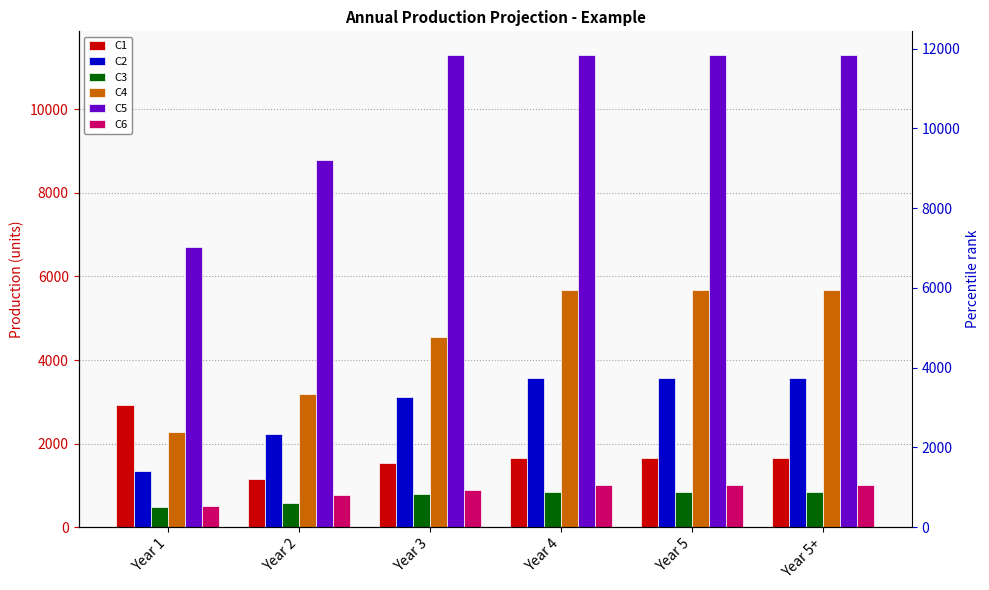

Reading left to right, extract all data points from this chart.

C1: Year 1=2912.0	Year 2=1146.6	Year 3=1528.8	Year 4=1656.2	Year 5=1656.2	Year 5+=1656.2
C2: Year 1=1337.7	Year 2=2229.5	Year 3=3121.3	Year 4=3567.2	Year 5=3567.2	Year 5+=3567.2
C3: Year 1=491.4	Year 2=589.7	Year 3=786.2	Year 4=851.8	Year 5=851.8	Year 5+=851.8
C4: Year 1=2275.0	Year 2=3185.0	Year 3=4550.0	Year 4=5687.5	Year 5=5687.5	Year 5+=5687.5
C5: Year 1=6697.6	Year 2=8790.6	Year 3=11302.2	Year 4=11302.2	Year 5=11302.2	Year 5+=11302.2
C6: Year 1=509.6	Year 2=764.4	Year 3=891.8	Year 4=1019.2	Year 5=1019.2	Year 5+=1019.2